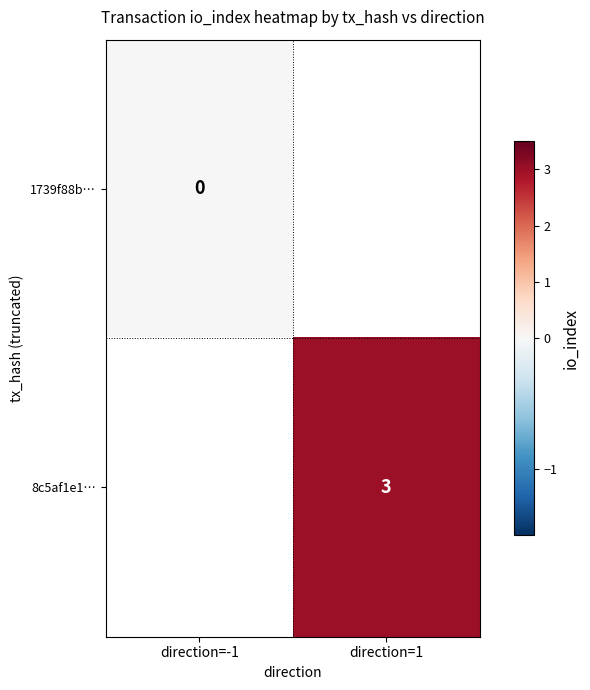

Count the number of data series in this chart.

2